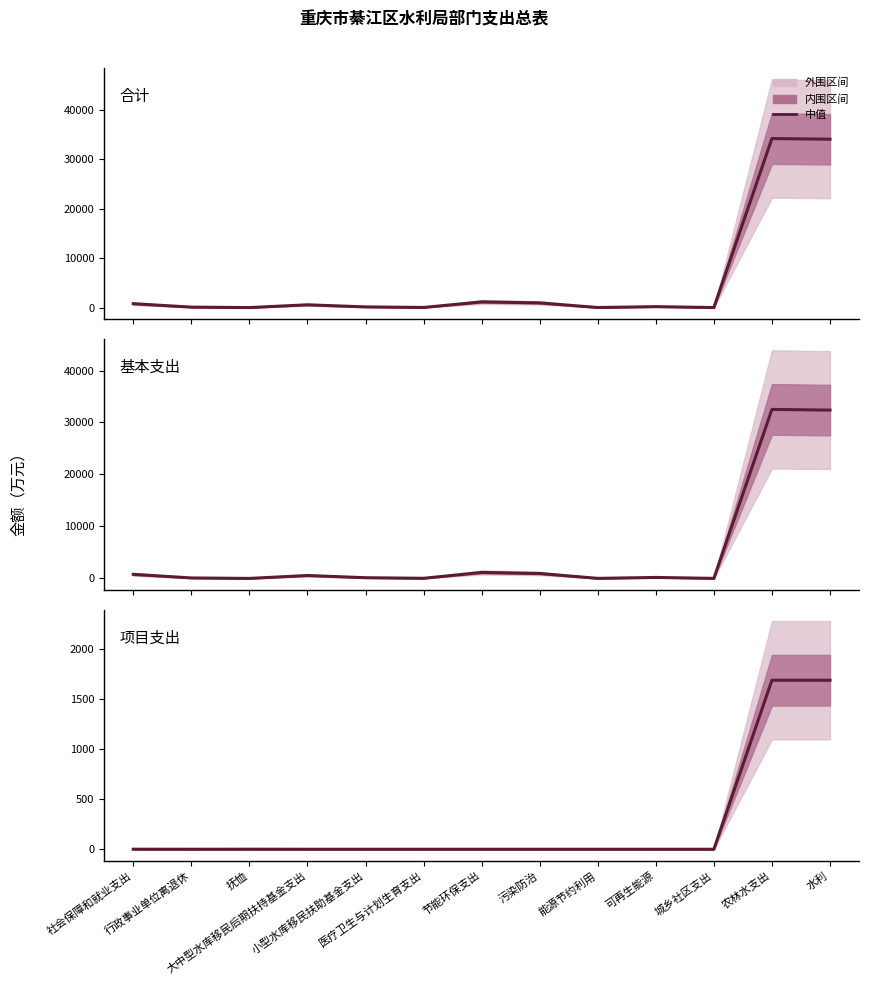

Reading left to right, list all the values displayed in this chart.

合计: 社会保障和就业支出=787.6	行政事业单位离退休=90.2	抚恤=0.6	大中型水库移民后期扶持基金支出=561.4	小型水库移民扶助基金支出=135.4	医疗卫生与计划生育支出=23.6	节能环保支出=1149.8	污染防治=951.0	能源节约利用=9.8	可再生能源=189.0	城乡社区支出=5.7	农林水支出=34207.9	水利=34074.5
基本支出: 社会保障和就业支出=787.0	行政事业单位离退休=90.2	抚恤=0.0	大中型水库移民后期扶持基金支出=561.4	小型水库移民扶助基金支出=135.4	医疗卫生与计划生育支出=23.6	节能环保支出=1149.8	污染防治=951.0	能源节约利用=9.8	可再生能源=189.0	城乡社区支出=5.7	农林水支出=32515.9	水利=32382.6
项目支出: 社会保障和就业支出=0.6	行政事业单位离退休=0.0	抚恤=0.6	大中型水库移民后期扶持基金支出=0.0	小型水库移民扶助基金支出=0.0	医疗卫生与计划生育支出=0.0	节能环保支出=0.0	污染防治=0.0	能源节约利用=0.0	可再生能源=0.0	城乡社区支出=0.0	农林水支出=1692.0	水利=1692.0